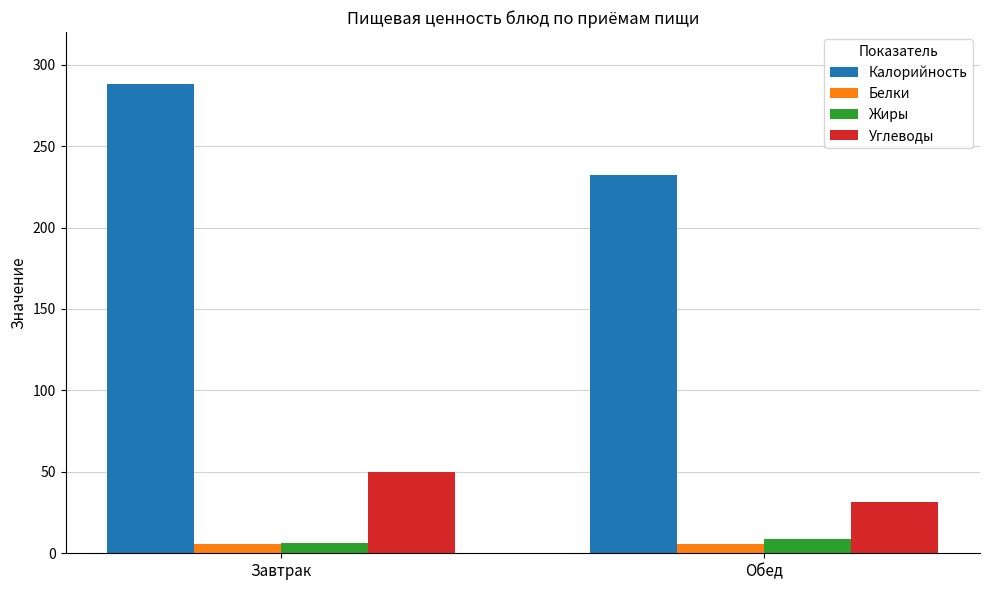

True or false: Калорийность has a value of 232.2 at Обед.

True